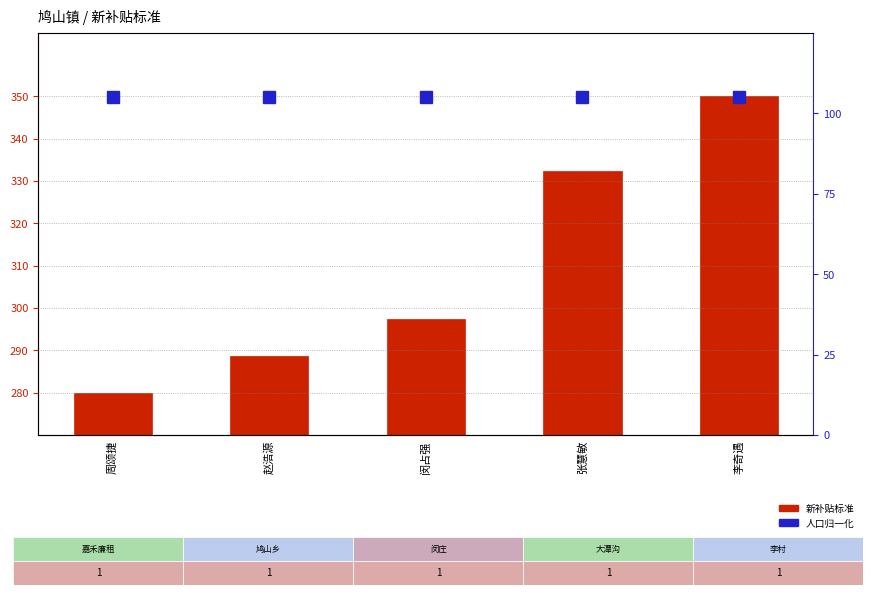

Are the bars grouped side by side (vs. stacked)?

Yes